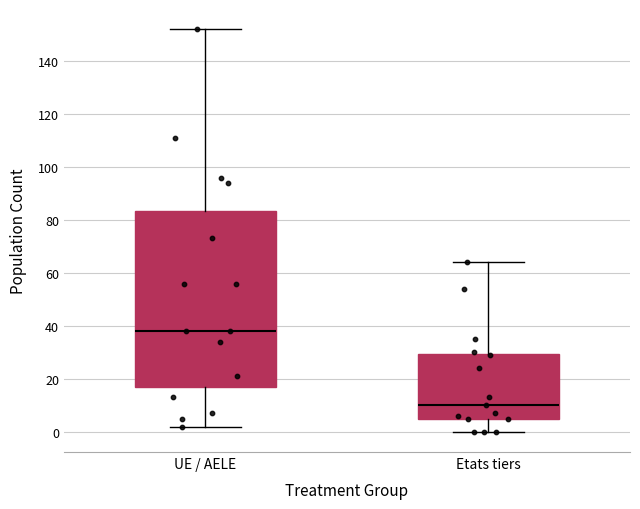

Reading left to right, read every box against the y-axis: the position of its median line, the range the box covers, and the ends of its whiskers. The values are not printed on the chart, so give them approximately, as read against the axis.

UE / AELE: median 38, box 18 to 84, whiskers 2 to 152
Etats tiers: median 10, box 6 to 30, whiskers 0 to 64